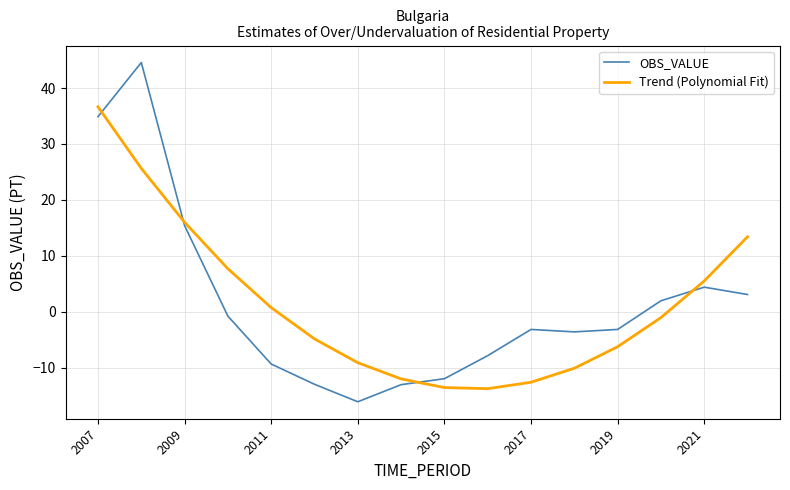

What is the maximum value shown in the chart?

44.6